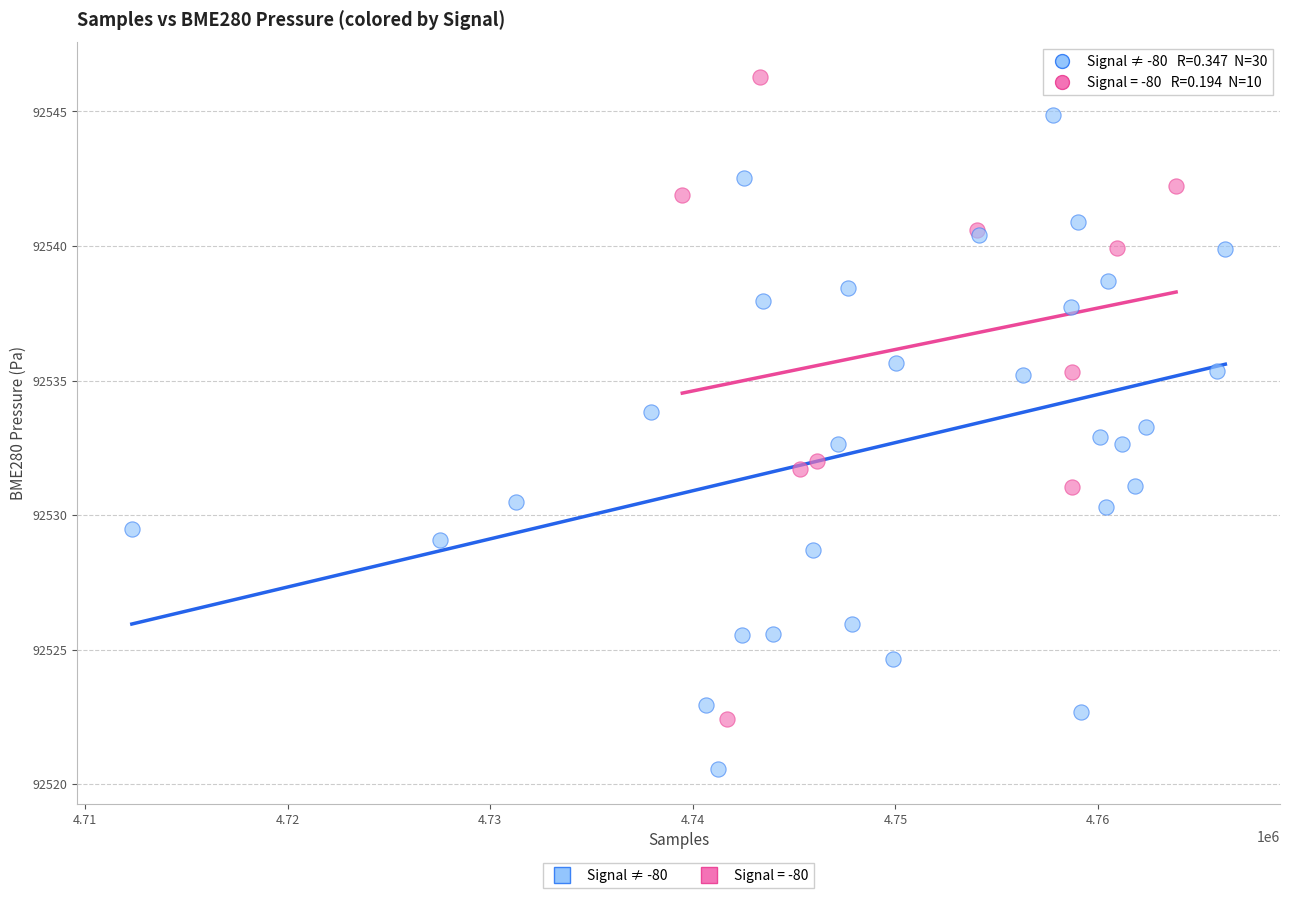

Which series reaches the minimum Y coordinate?

Signal ≠ -80